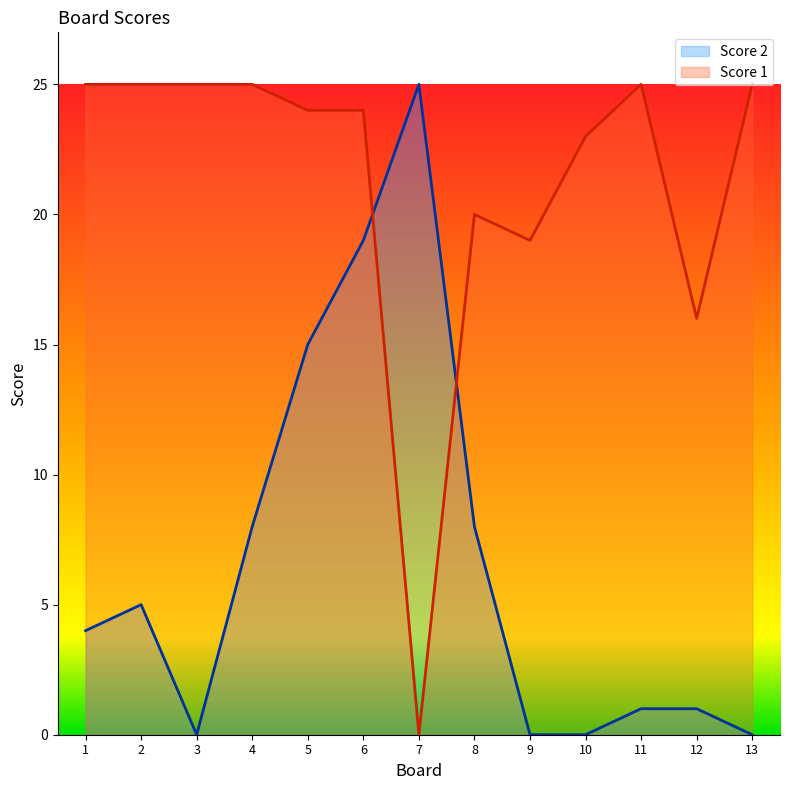

What is the difference between the maximum and minimum values in the Score 1 series?

25